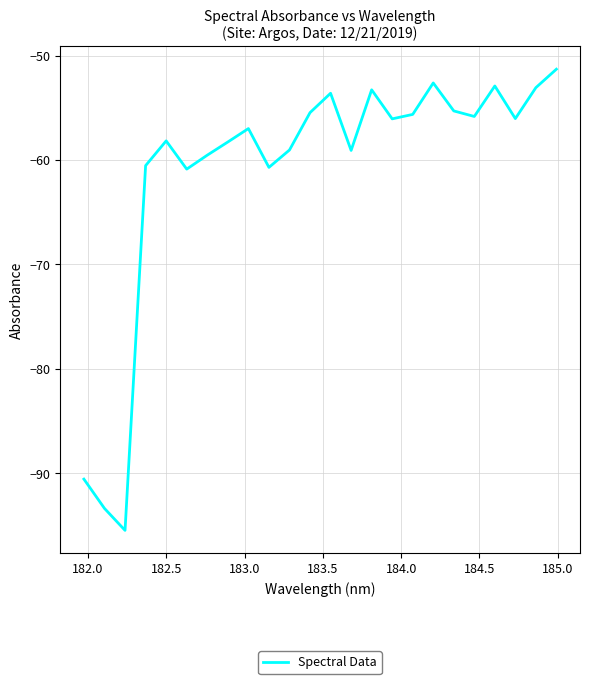

What is the difference between the maximum and minimum values?

44.1